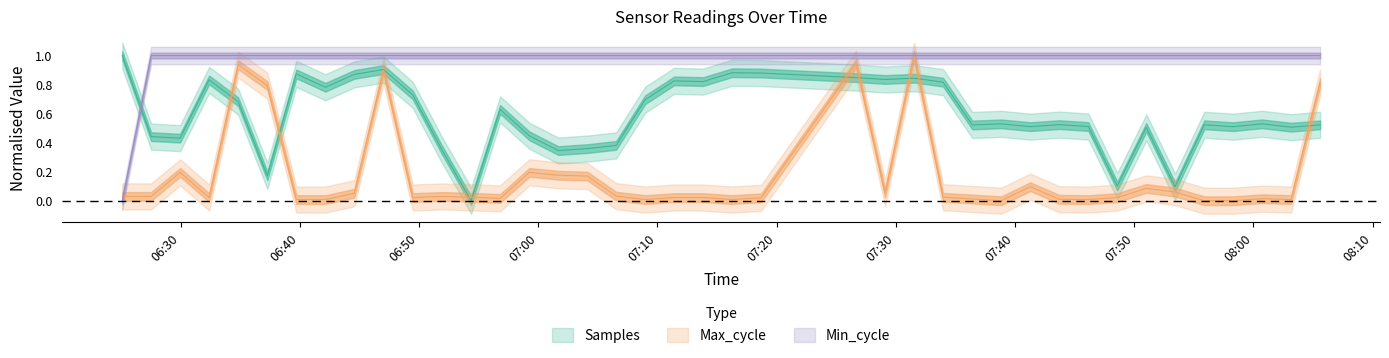

What are all the series names shown in the legend?

Samples, Max_cycle, Min_cycle